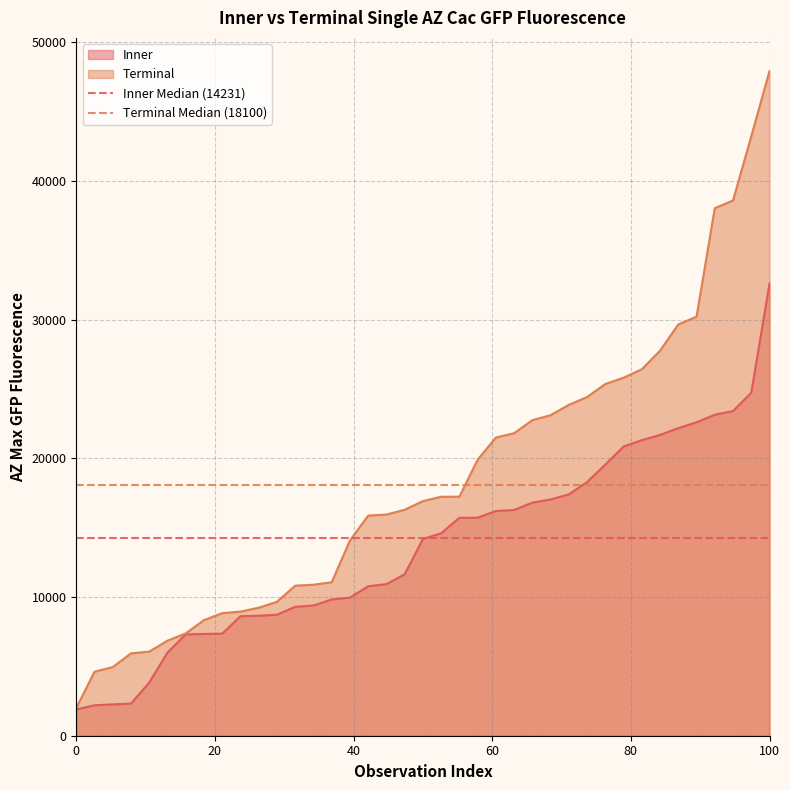

What is the value of the Inner Median (14231) point at the 2nd from the left?

14231